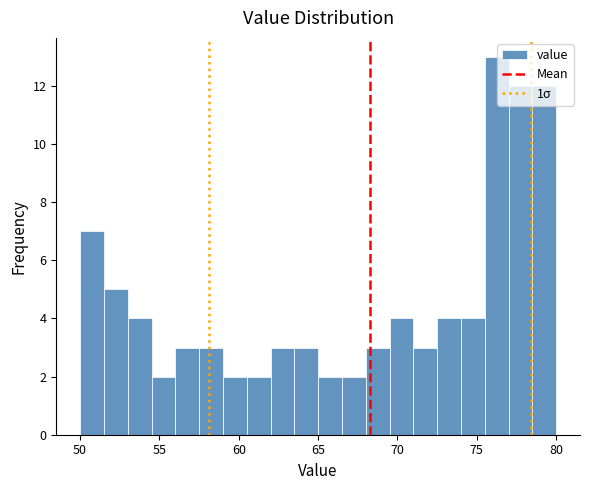

Read against the x-axis, roughly where is the centre of the tallest bar?

76.5